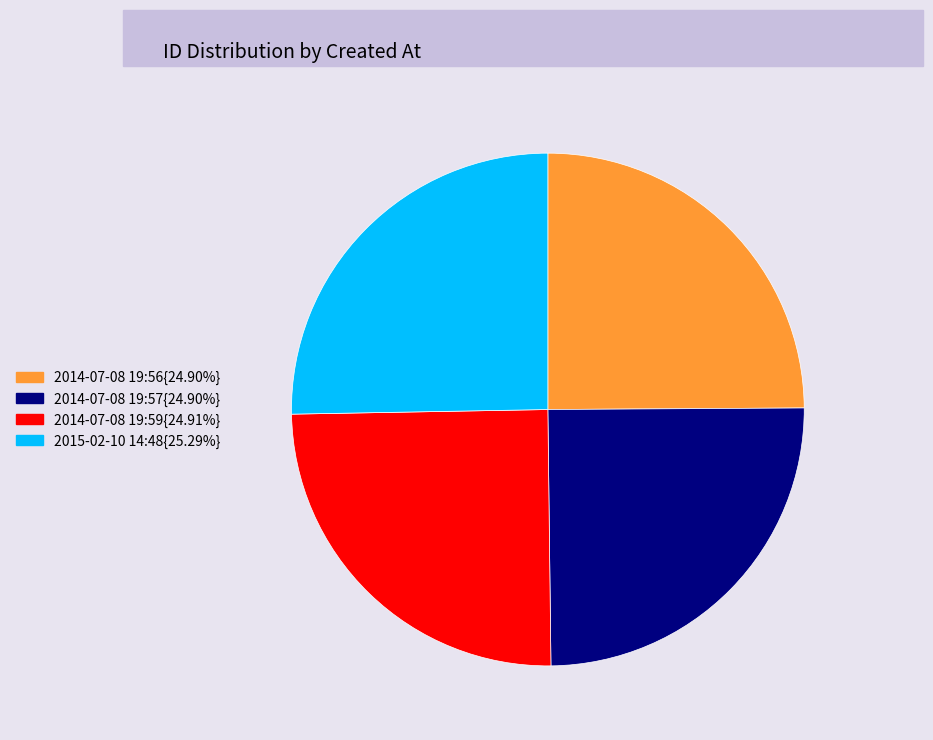

Is there any slice that represents more than half of the pie?

No